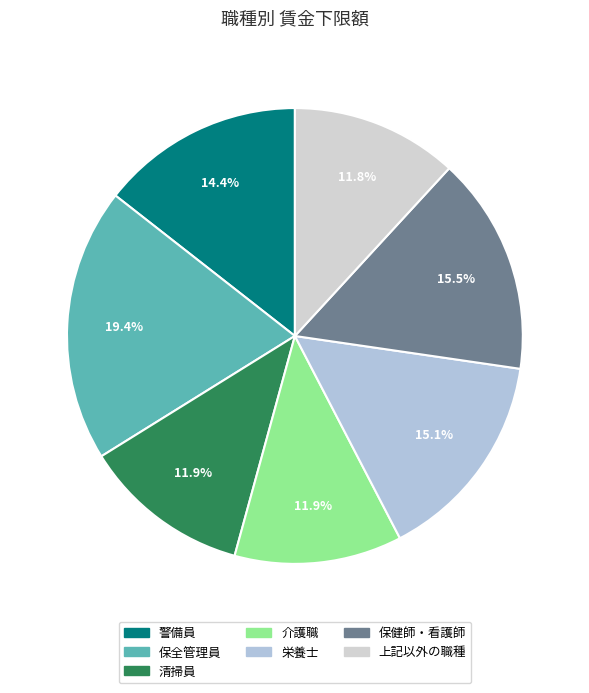

Is there a majority slice in this chart?

No